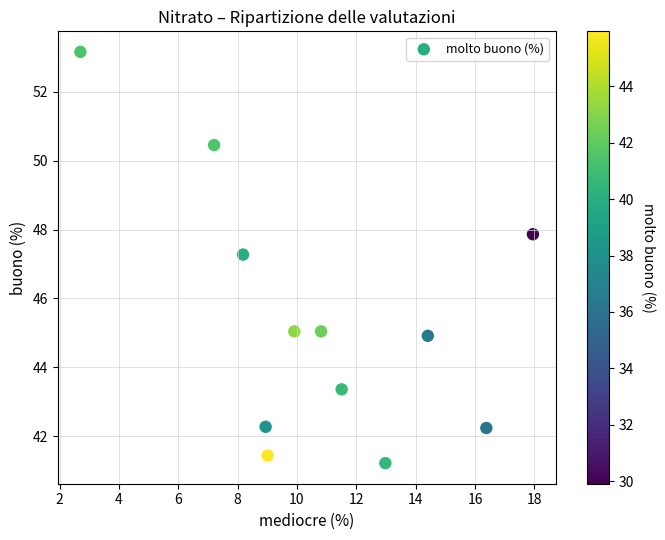

What Y value in the scatter plot is closest to 47?

47.3